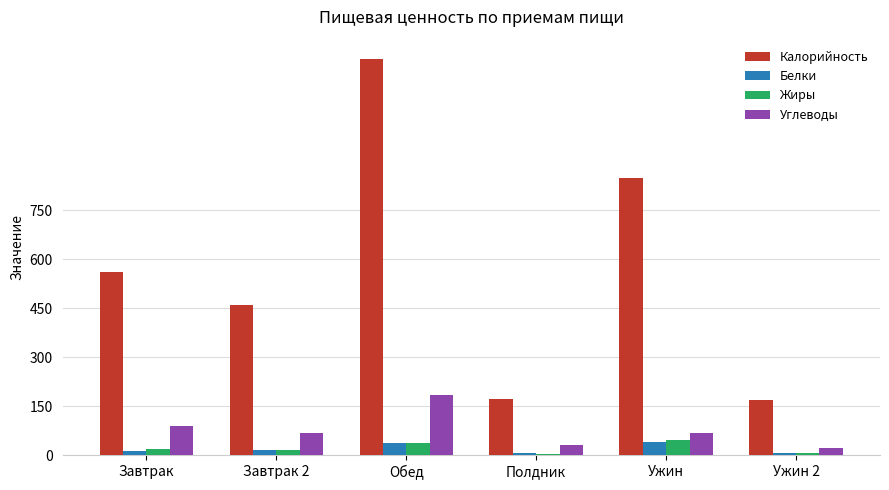

Between Обед and Полдник, which series saw the biggest shift?

Калорийность